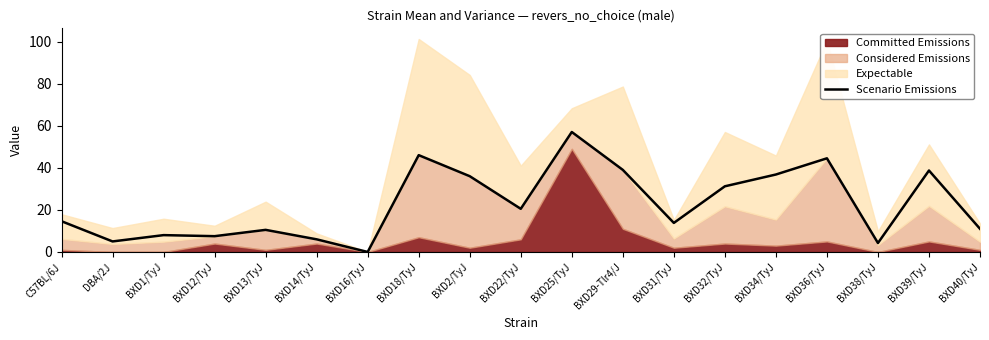

The chart shows a value of 5.0 at DBA/2J. True or false?

True